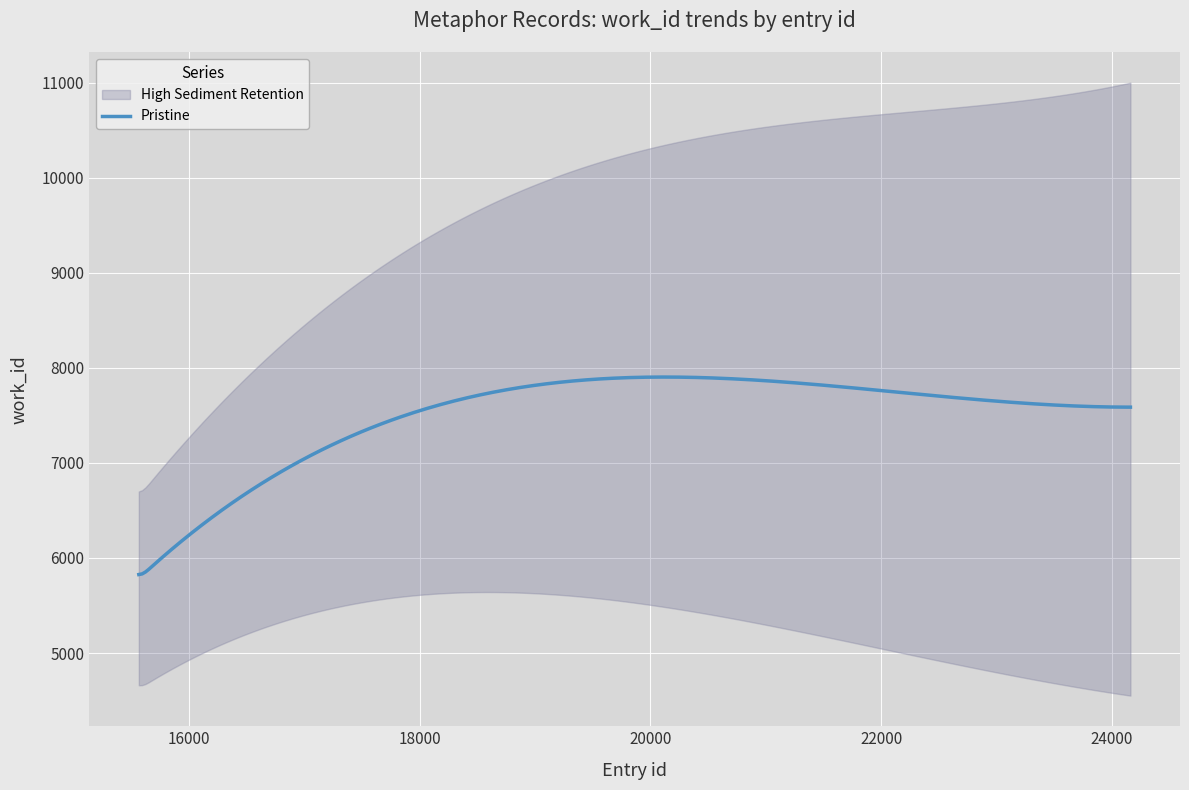

What is the value of the 5th point from the left?

5901